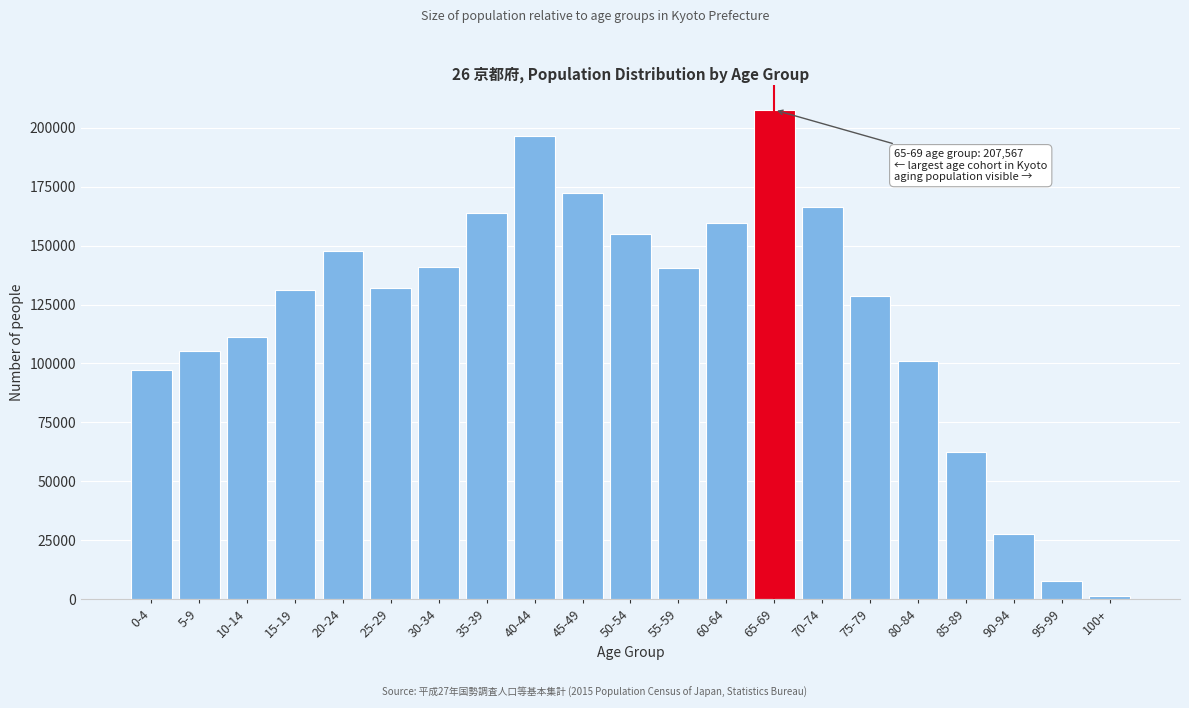

What is the change in value from 0-4 to 20-24?

+50231